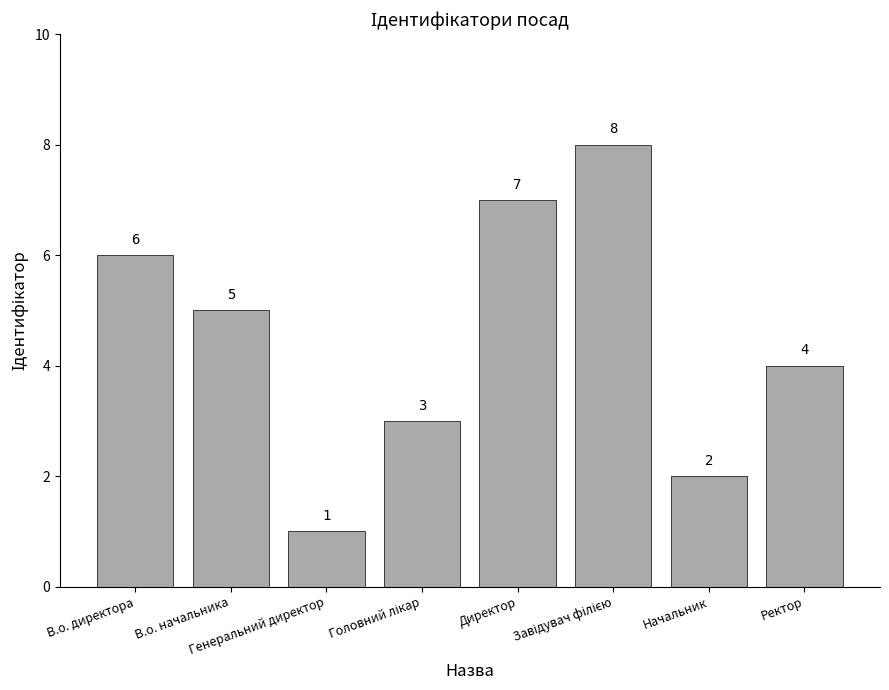

What is the difference between the maximum and minimum values?

7